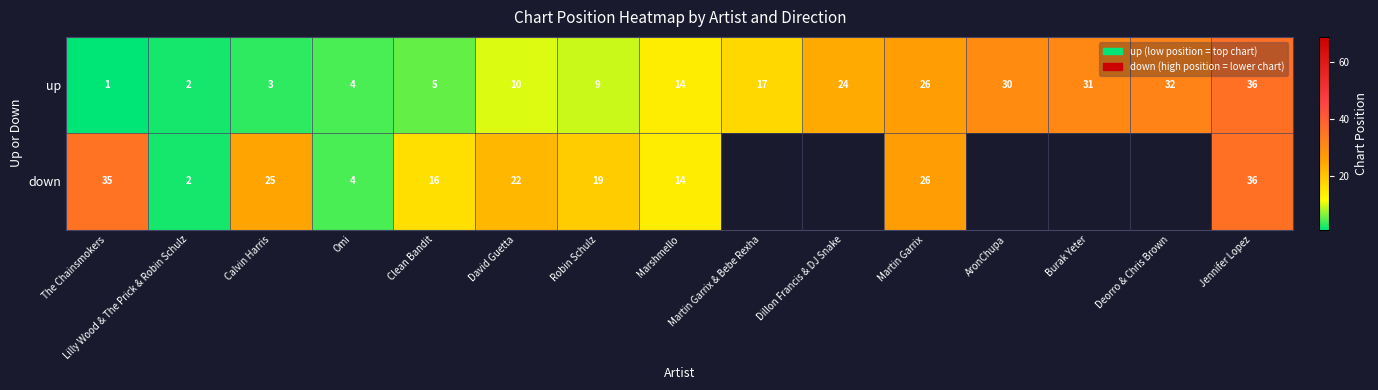

What is the average value of the up series?

16